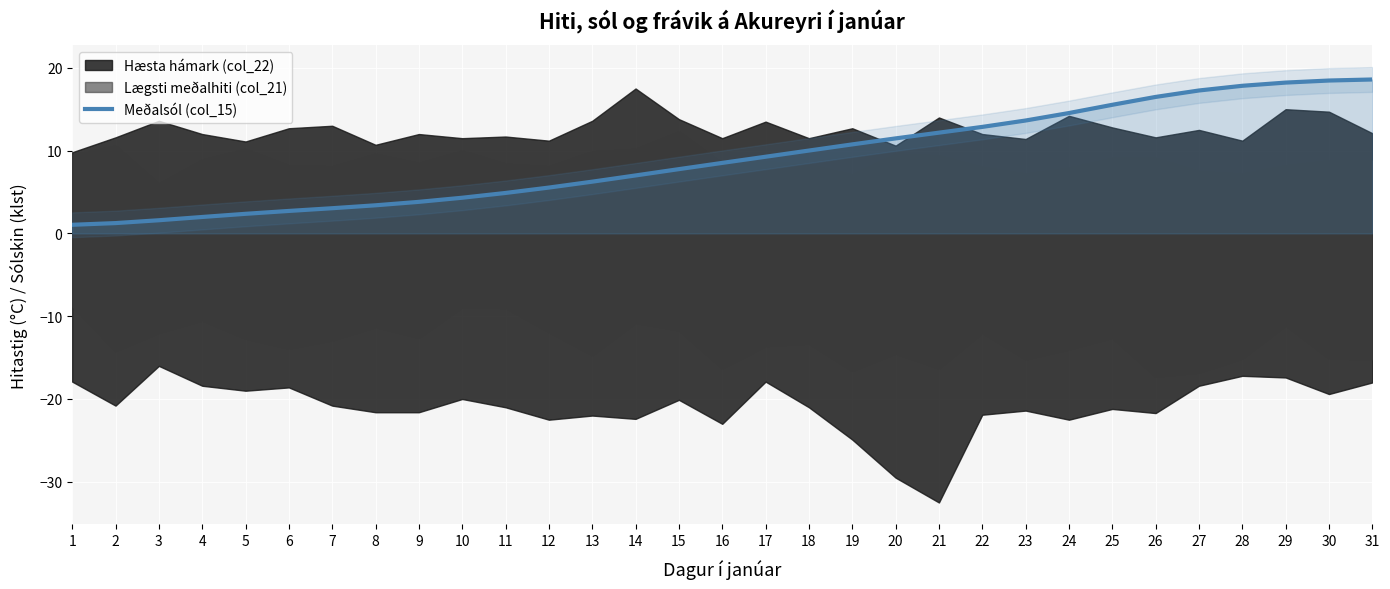

How many lines are shown in the chart?

1